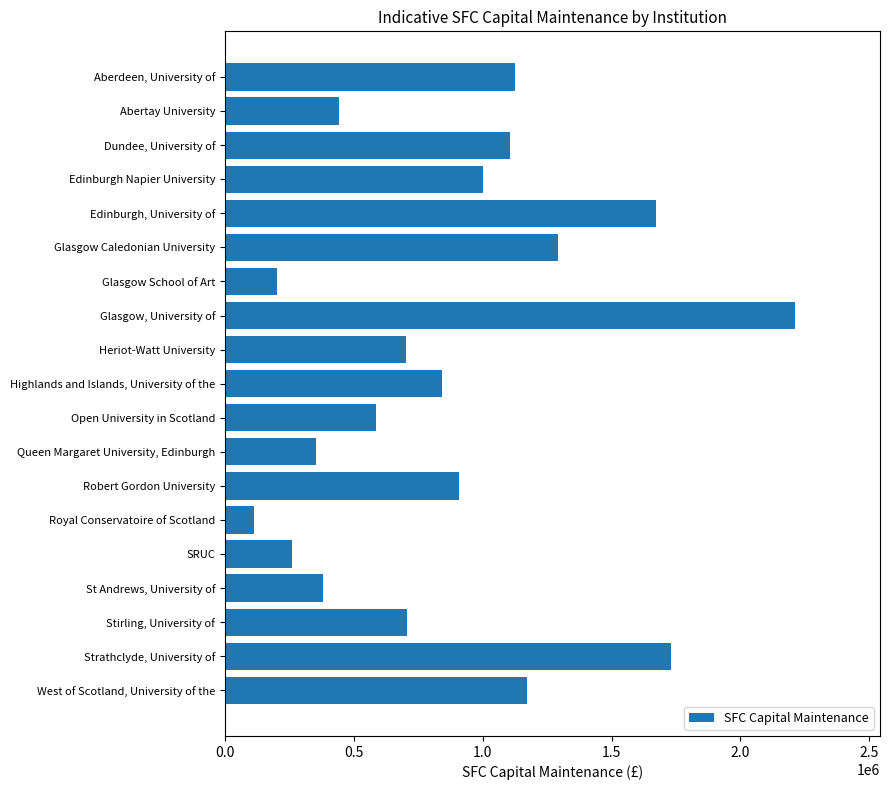

List the labels in order of value, largest first.

Glasgow, University of, Strathclyde, University of, Edinburgh, University of, Glasgow Caledonian University, West of Scotland, University of the, Aberdeen, University of, Dundee, University of, Edinburgh Napier University, Robert Gordon University, Highlands and Islands, University of the, Stirling, University of, Heriot-Watt University, Open University in Scotland, Abertay University, St Andrews, University of, Queen Margaret University, Edinburgh, SRUC, Glasgow School of Art, Royal Conservatoire of Scotland